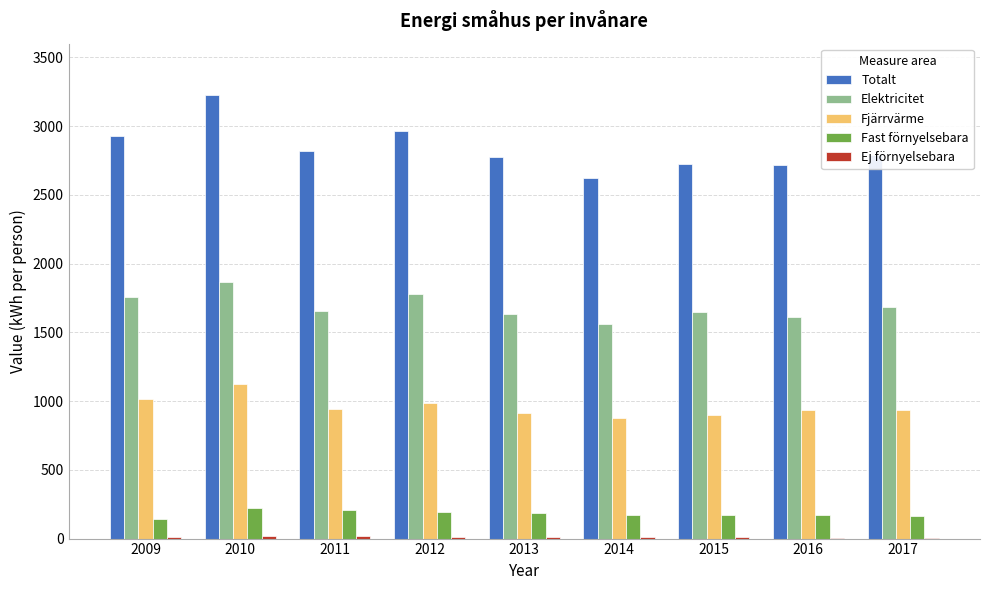

Between 2010 and 2014, which series saw the biggest shift?

Totalt